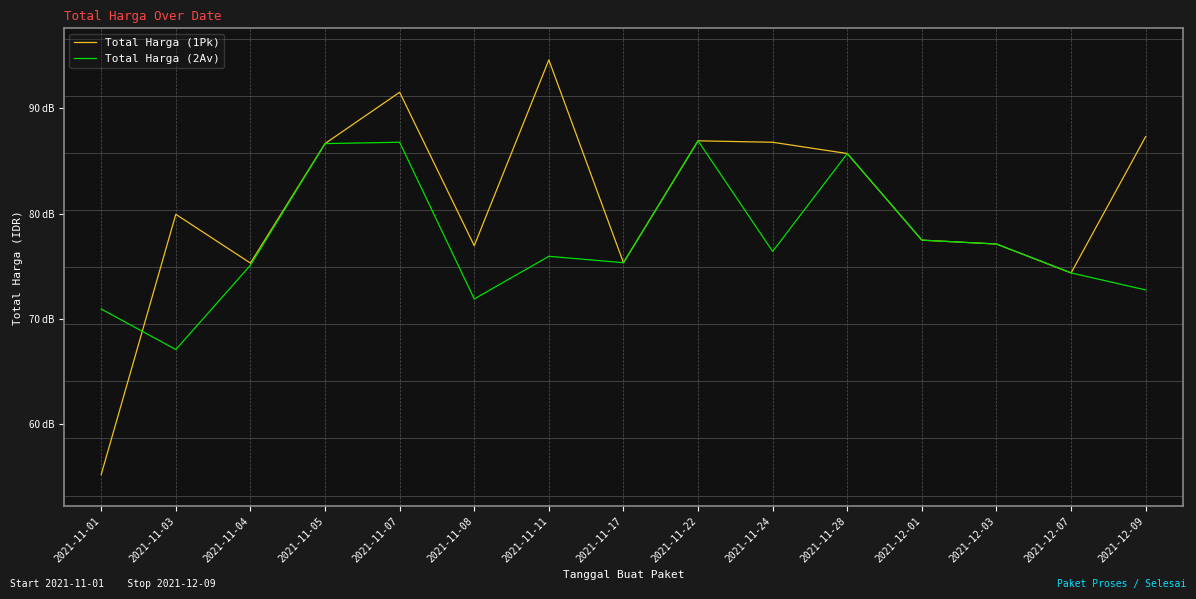

Does the chart display data point markers on the line(s)?

No